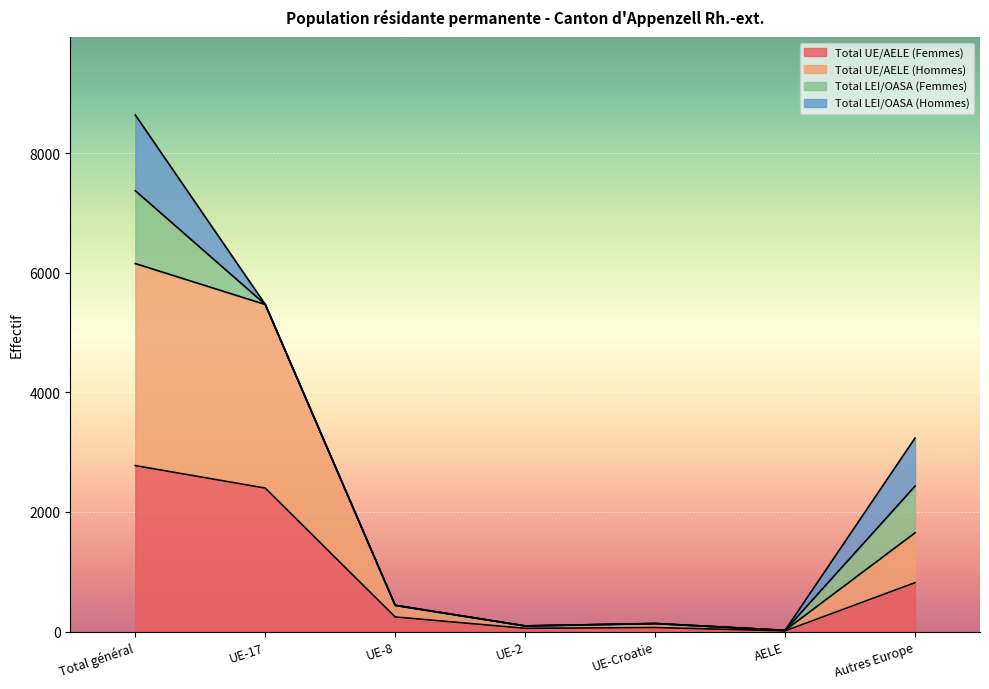

How many lines are shown in the chart?

4